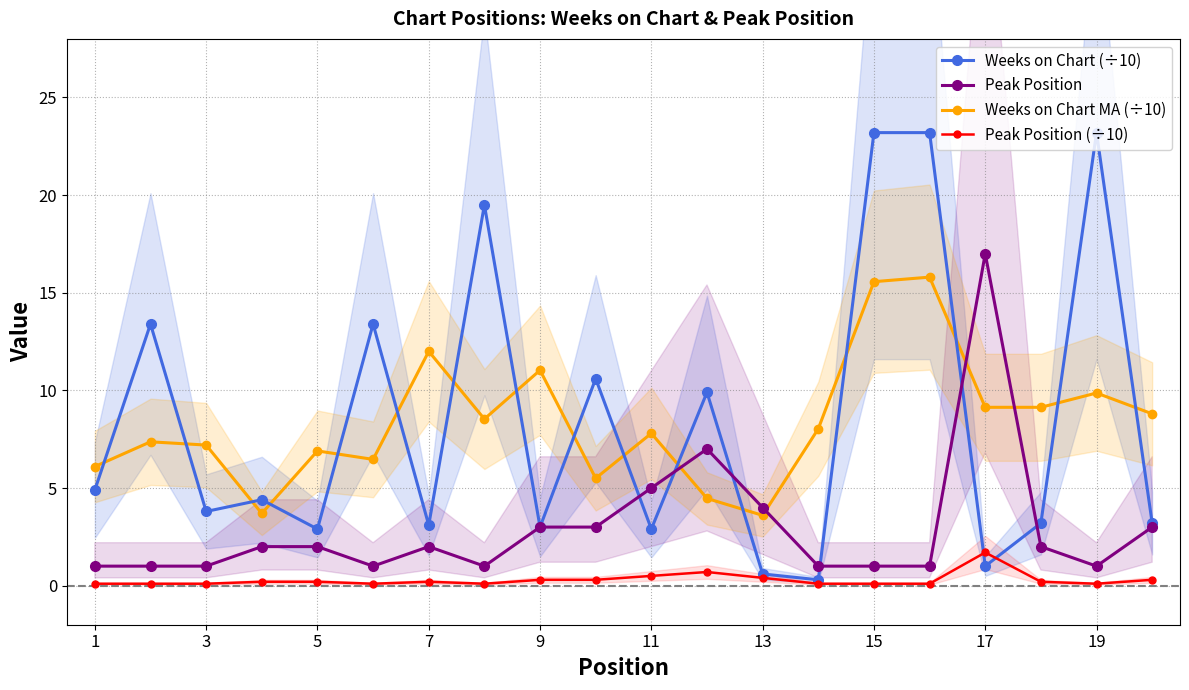

Reading left to right, list all the values displayed in this chart.

Weeks on Chart (÷10): 4.9	13.4	3.8	4.4	2.9	13.4	3.1	19.5	3.0	10.6	2.9	9.9	0.6	0.3	23.2	23.2	1.0	3.2	23.2	3.2
Peak Position: 1.0	1.0	1.0	2.0	2.0	1.0	2.0	1.0	3.0	3.0	5.0	7.0	4.0	1.0	1.0	1.0	17.0	2.0	1.0	3.0
Weeks on Chart MA (÷10): 6.1	7.4	7.2	3.7	6.9	6.5	12.0	8.5	11.0	5.5	7.8	4.5	3.6	8.0	15.6	15.8	9.1	9.1	9.9	8.8
Peak Position (÷10): 0.1	0.1	0.1	0.2	0.2	0.1	0.2	0.1	0.3	0.3	0.5	0.7	0.4	0.1	0.1	0.1	1.7	0.2	0.1	0.3